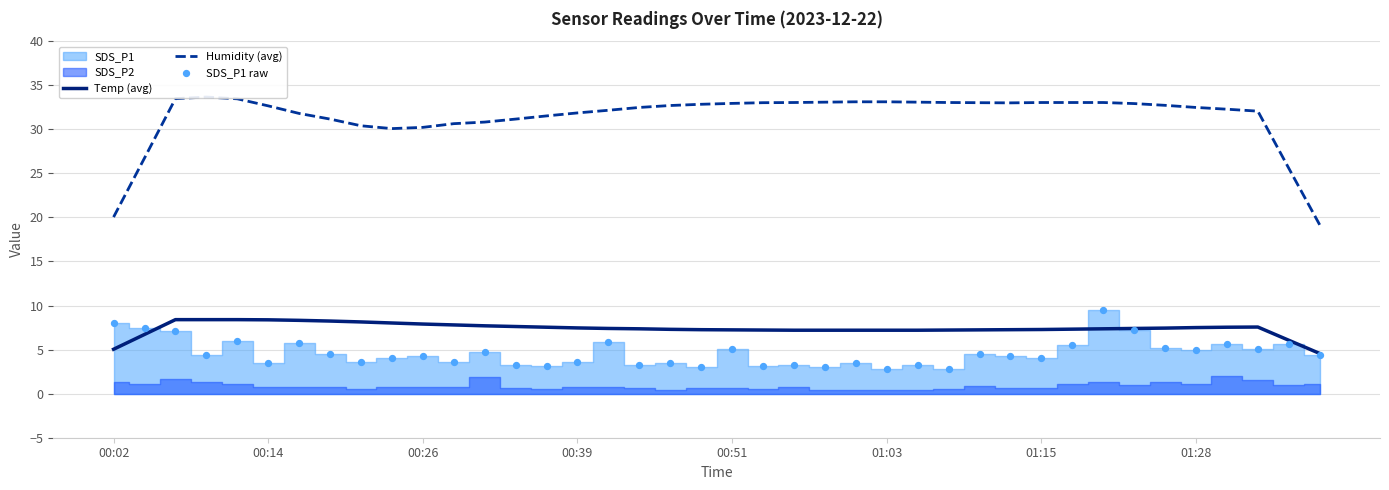

What is the lowest value of the Temp (avg) series?

4.6